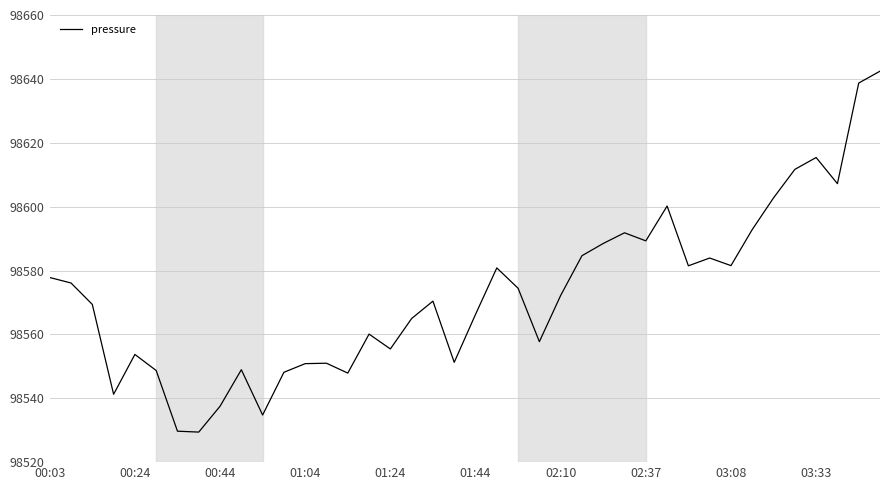

What is the greatest value displayed?

98642.4